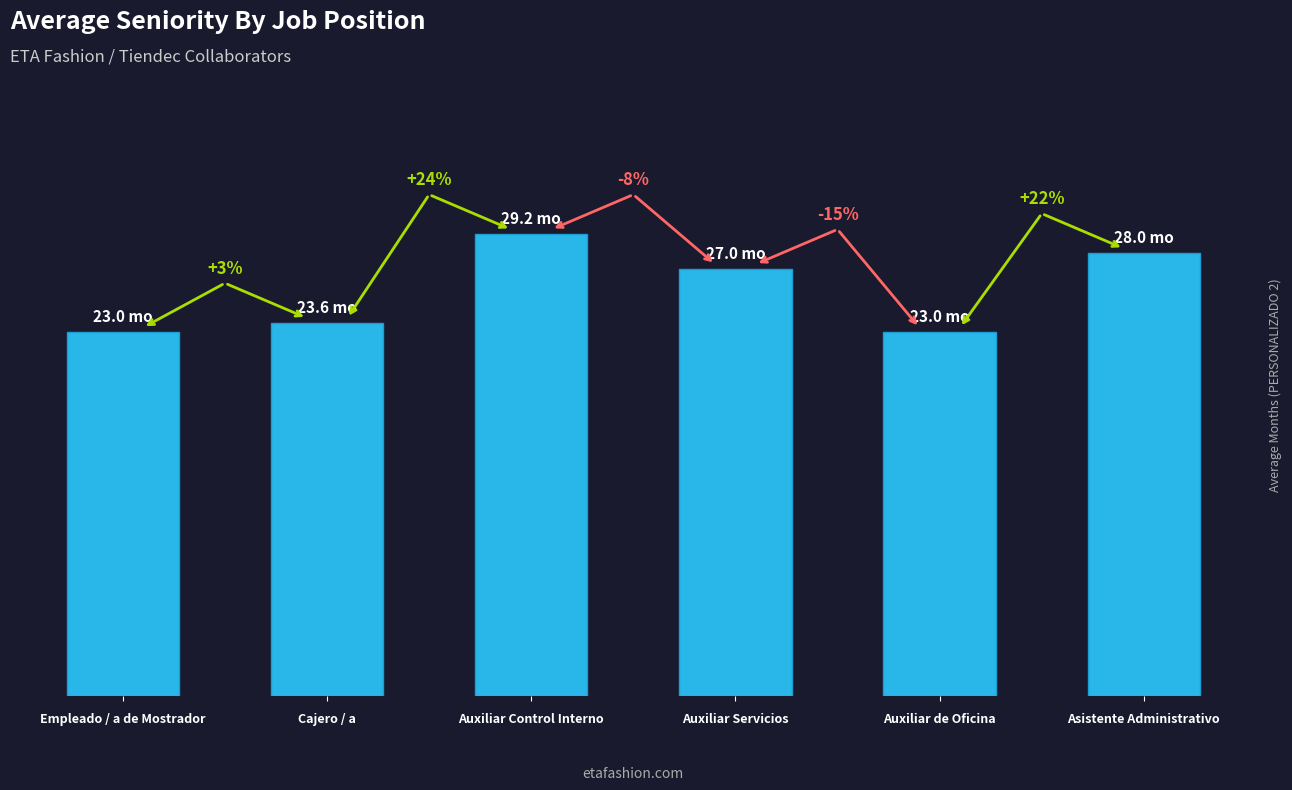

What position from the right is Cajero / a?

5